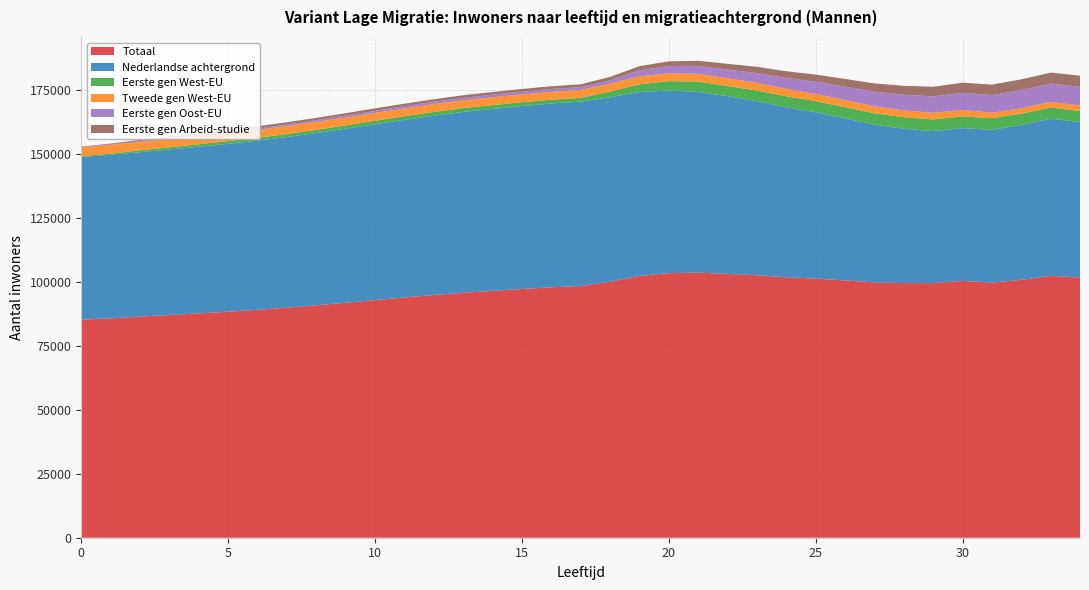

Reading left to right, transcribe all the data shown in this chart.

Totaal: 85181	85711	86390	87009	87651	88314	89051	89890	90814	91811	92831	93853	94831	95718	96458	97171	97837	98347	100010	102289	103370	103567	103072	102553	101775	101240	100513	99782	99482	99476	100351	99679	100743	102284	101693
Nederlandse achtergrond: 63617	63855	64256	64679	65117	65583	66091	66665	67307	67993	68714	69404	70060	70643	71076	71486	71828	72023	72065	71840	71363	70607	69456	68042	66444	64987	63319	61608	60320	59391	59684	59693	60502	61439	60734
Eerste gen West-EU: 238	494	707	853	959	1039	1112	1185	1252	1310	1366	1412	1448	1470	1479	1486	1482	1481	2235	3012	3656	4013	3971	4138	4245	4336	4392	4443	4498	4557	4576	4523	4438	4362	4290
Tweede gen West-EU: 3509	3418	3335	3252	3193	3142	3112	3093	3077	3070	3060	3062	3065	3070	3074	3079	3083	3090	3098	3102	3097	3068	3032	2983	2919	2851	2792	2721	2653	2585	2520	2146	2128	2165	2182
Eerste gen Oost-EU: 103	204	298	371	443	508	570	628	687	746	803	859	916	971	1016	1054	1087	1109	1273	2368	2810	3096	3409	3826	4281	4758	5230	5705	6105	6422	6696	6909	7068	7186	7271
Eerste gen Arbeid-studie: 145	309	462	587	680	758	817	865	908	941	965	983	999	1012	1031	1048	1071	1101	1350	1621	1823	1985	2213	2443	2593	2777	3005	3251	3510	3761	3957	4087	4194	4286	4369